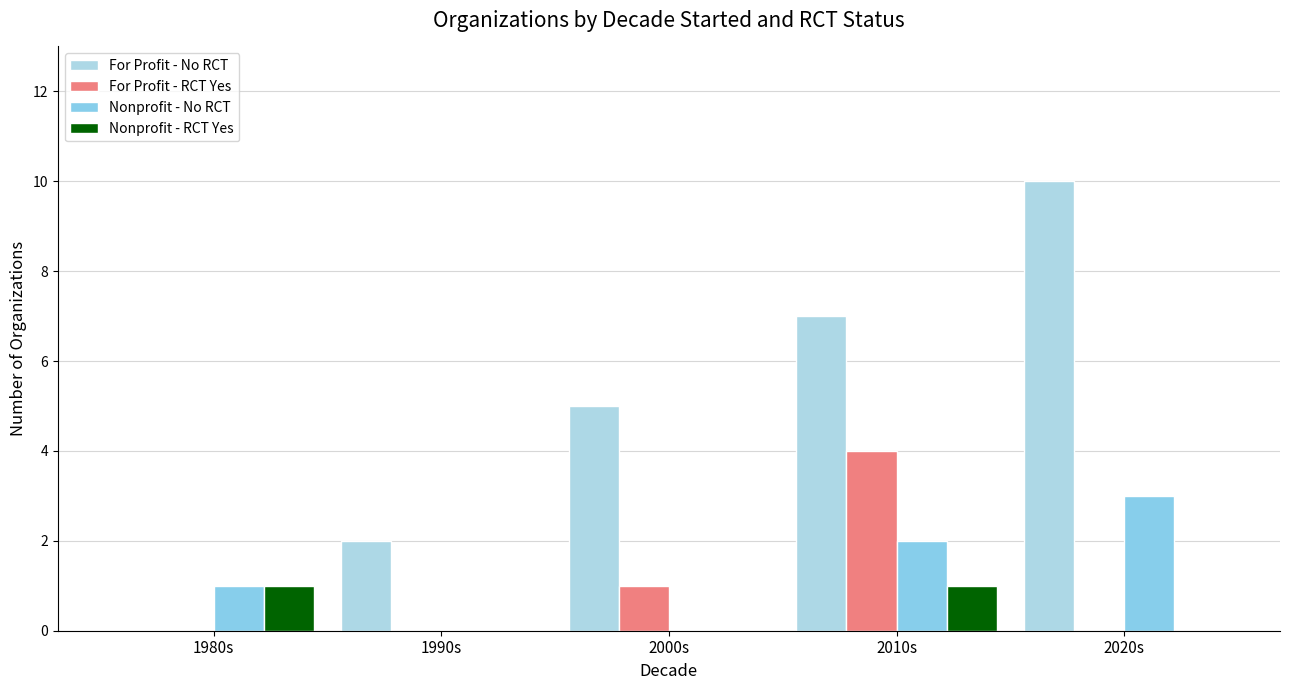

True or false: Nonprofit - RCT Yes has a value of 0 at 1990s.

True